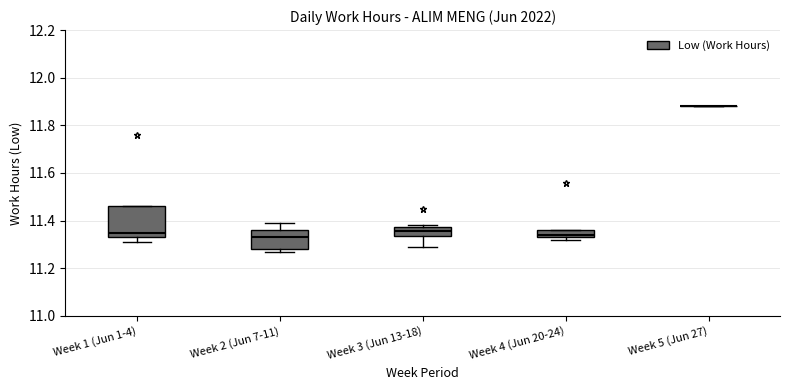

Which box is the tallest, from its lower edge to its upper edge?

Week 1 (Jun 1-4)